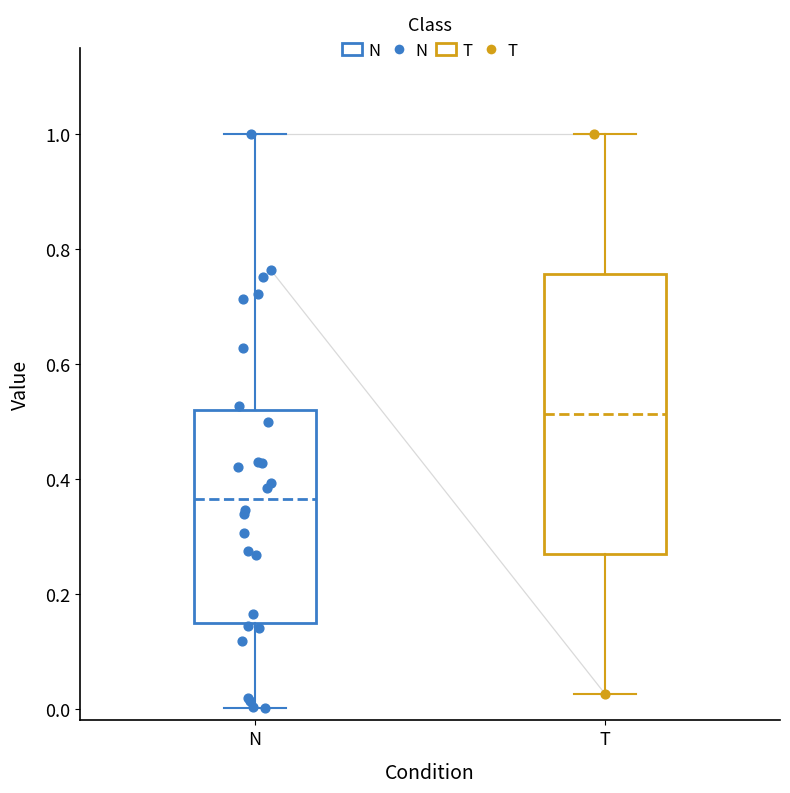

Where does the lower whisker of the box for N end on the y-axis? The values are not printed on the chart, so give them approximately, as read against the axis.

0.00